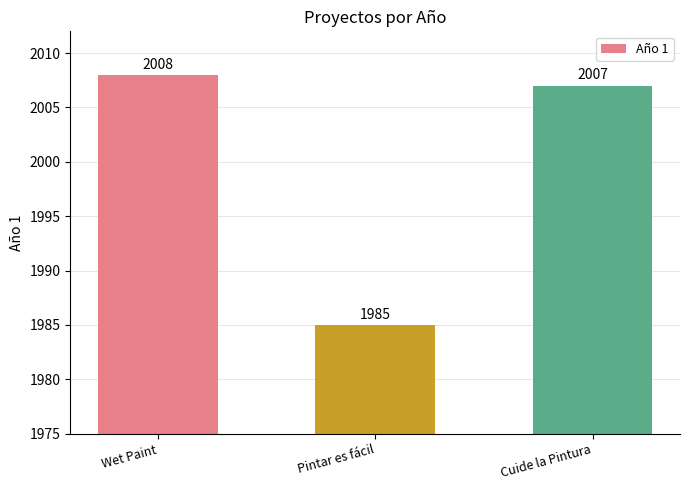

How many distinct data groups are displayed?

1